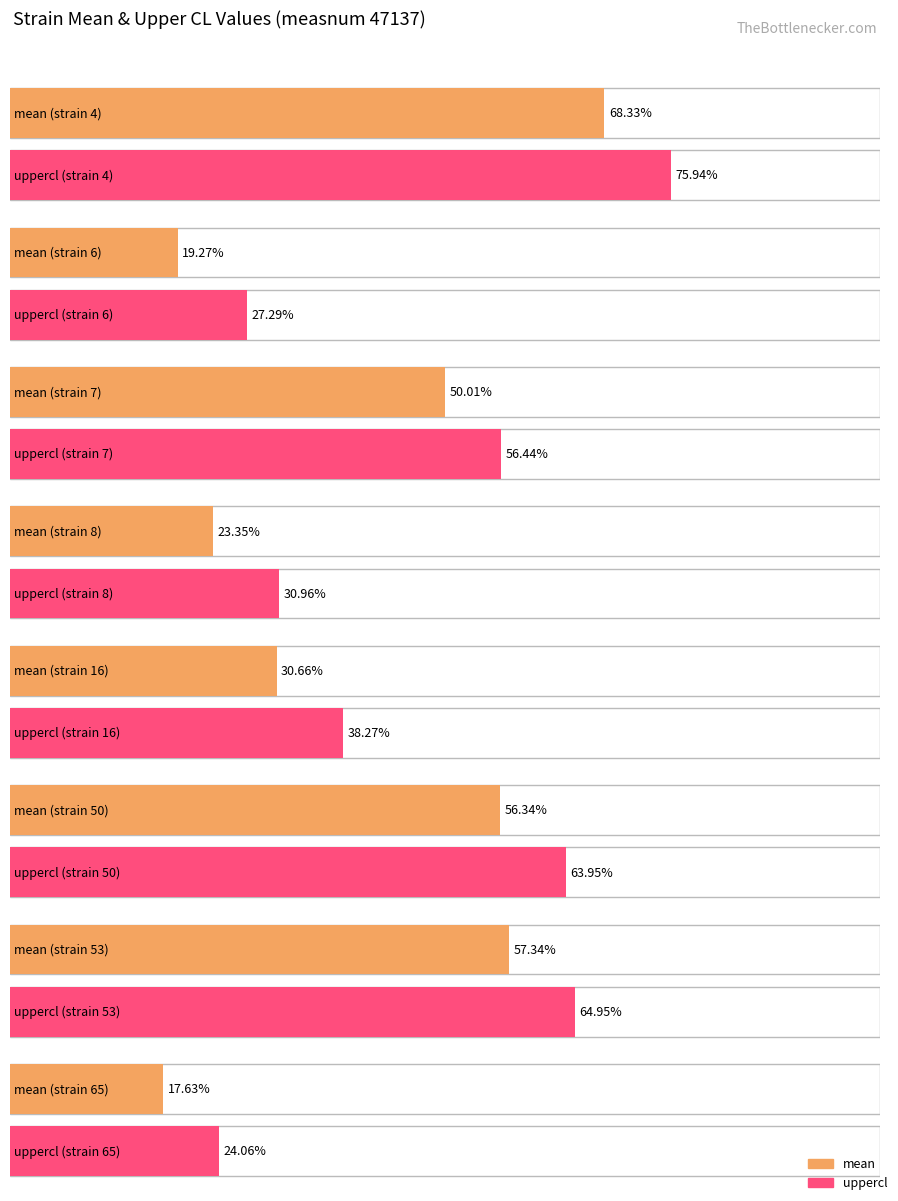

How many values in the uppercl series are below 56?

4